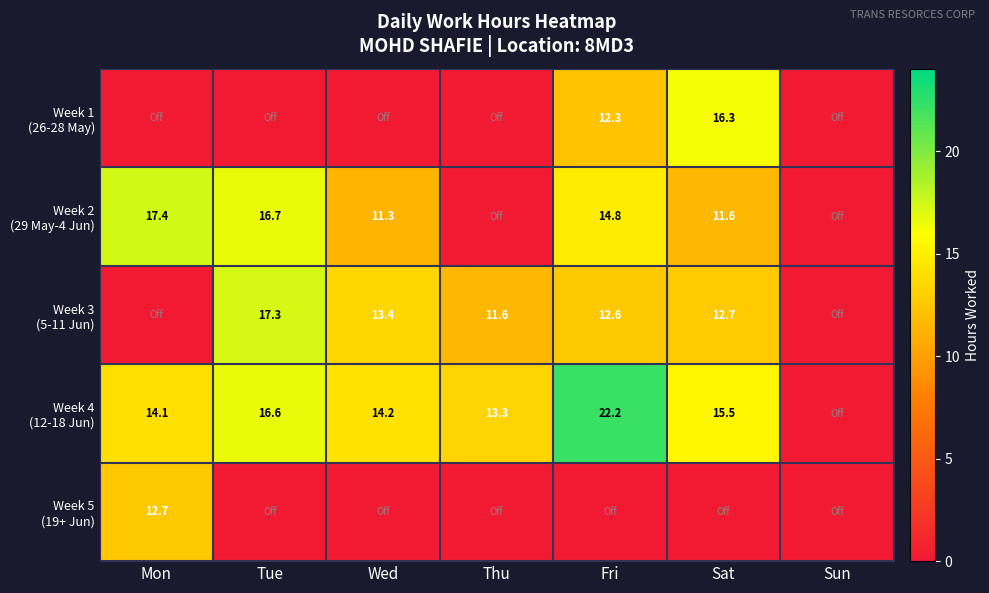

What is the difference between the Week 3 (5-11 Jun) values at Sun and Tue?

17.3